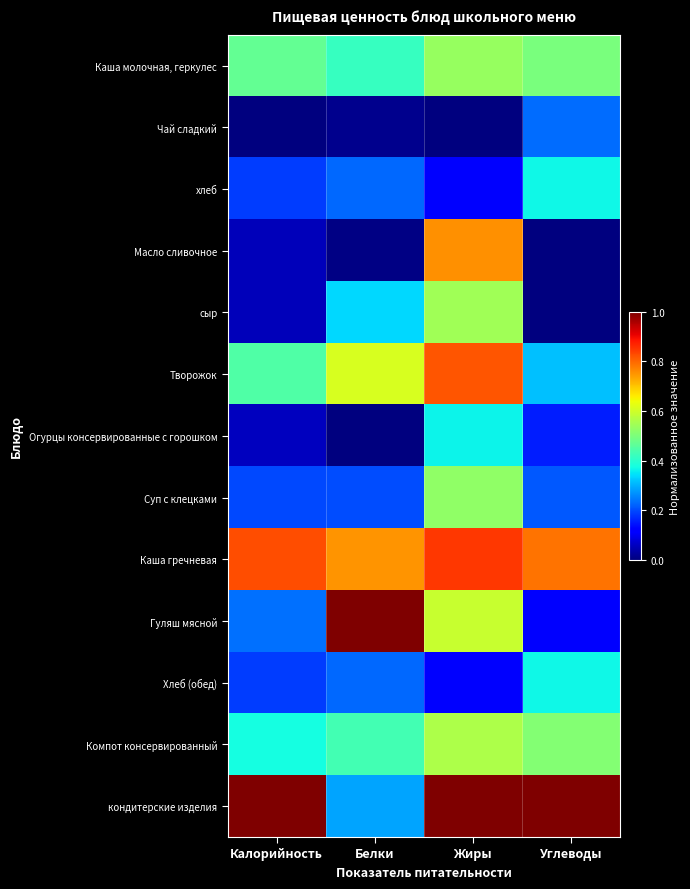

Reading right to left, transcribe all the data shown in this chart.

Каша молочная, геркулес: Углеводы=0.5	Жиры=0.5	Белки=0.4	Калорийность=0.5
Чай сладкий: Углеводы=0.2	Жиры=0.0	Белки=0.0	Калорийность=0.0
хлеб: Углеводы=0.4	Жиры=0.1	Белки=0.2	Калорийность=0.2
Масло сливочное: Углеводы=0.0	Жиры=0.8	Белки=0.0	Калорийность=0.1
сыр: Углеводы=0.0	Жиры=0.5	Белки=0.3	Калорийность=0.1
Творожок: Углеводы=0.3	Жиры=0.8	Белки=0.6	Калорийность=0.4
Огурцы консервированные с горошком: Углеводы=0.2	Жиры=0.4	Белки=0.0	Калорийность=0.1
Суп с клецками: Углеводы=0.2	Жиры=0.5	Белки=0.2	Калорийность=0.2
Каша гречневая: Углеводы=0.8	Жиры=0.9	Белки=0.8	Калорийность=0.8
Гуляш мясной: Углеводы=0.1	Жиры=0.6	Белки=1.0	Калорийность=0.2
Хлеб (обед): Углеводы=0.4	Жиры=0.1	Белки=0.2	Калорийность=0.2
Компот консервированный: Углеводы=0.5	Жиры=0.6	Белки=0.4	Калорийность=0.4
кондитерские изделия: Углеводы=1.0	Жиры=1.0	Белки=0.3	Калорийность=1.0